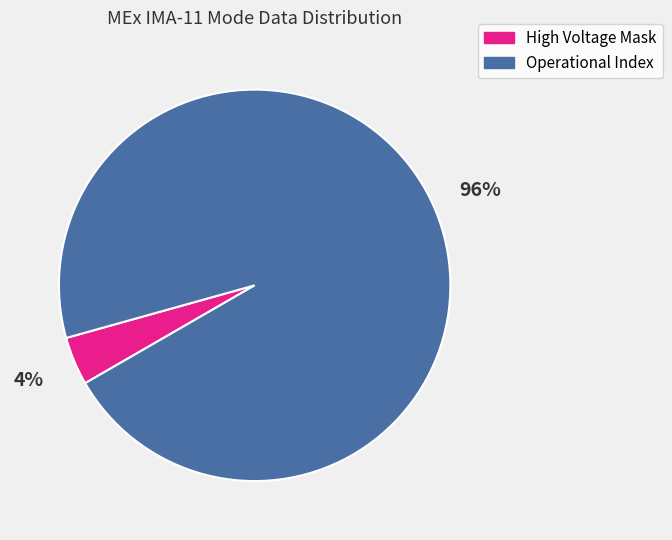

Count the number of slices in the pie.

2